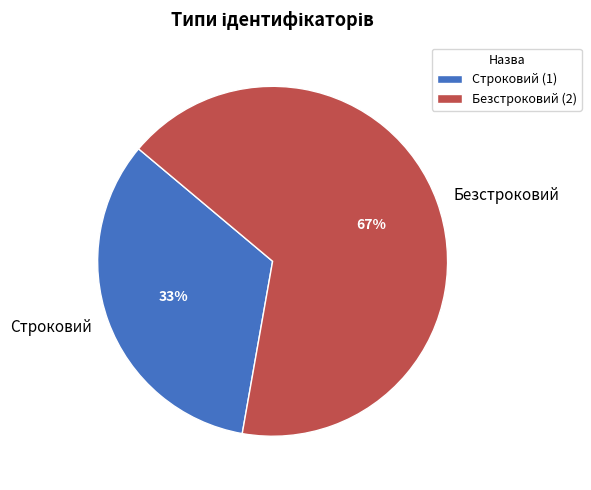

What is the largest slice in the pie chart?

Безстроковий